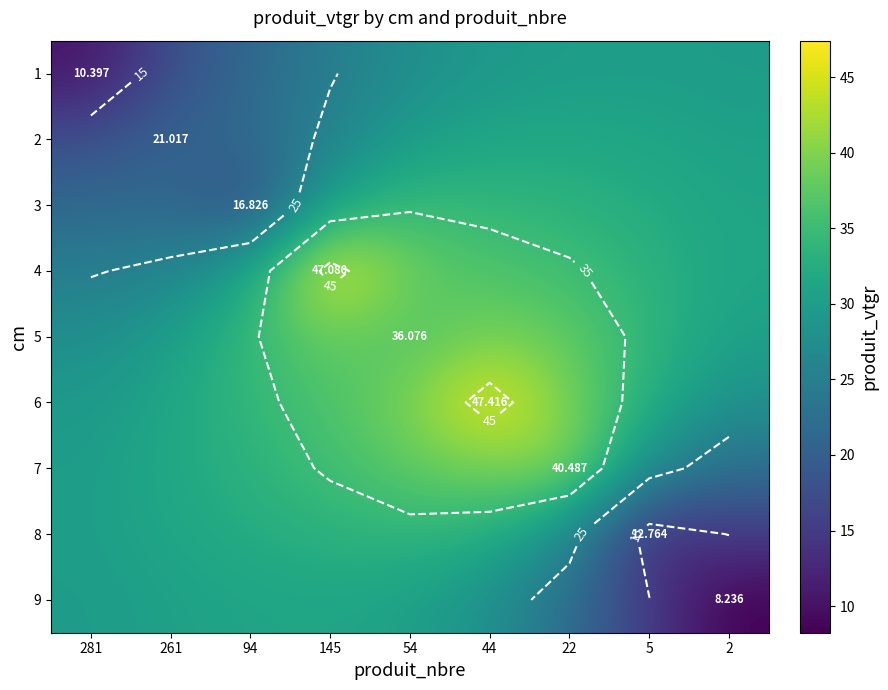

At how many categories does at least one series exceed 13?

9